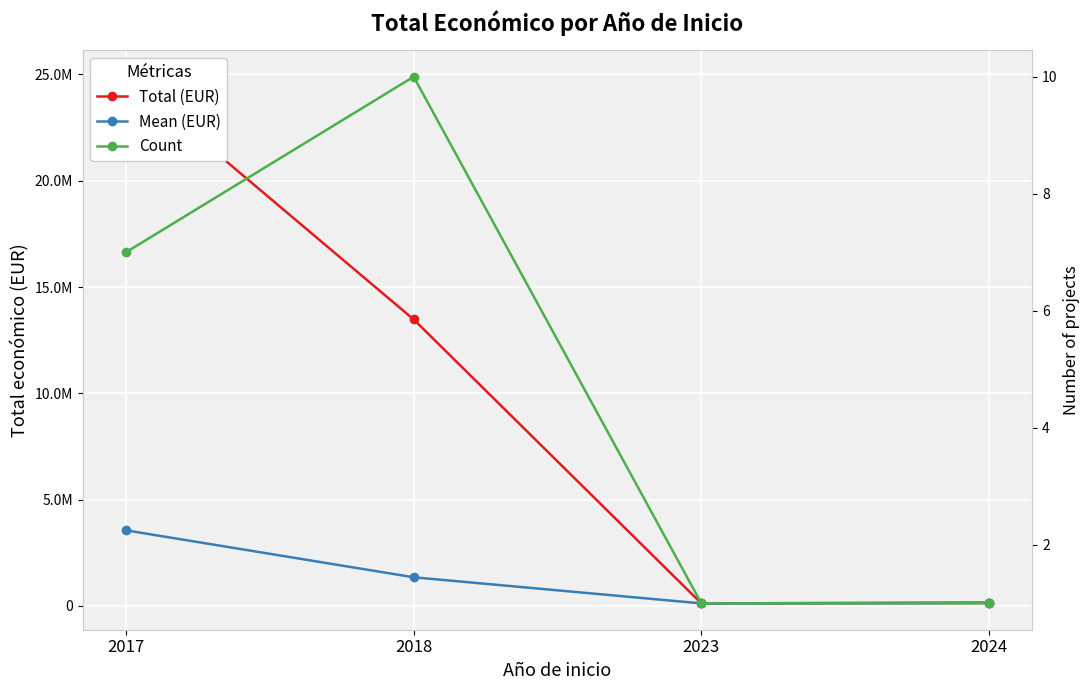

What is the total value across all series at 2017?

28450880.1